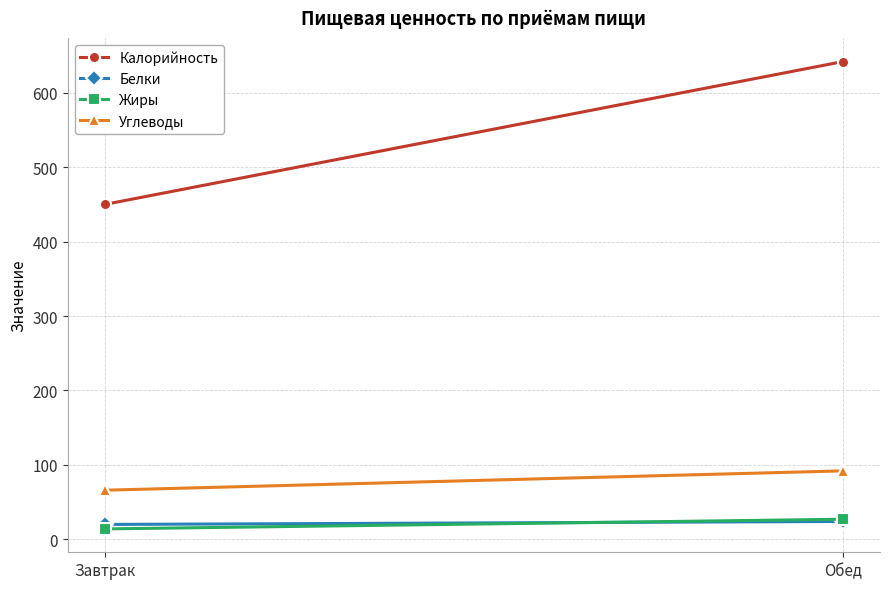

Reading left to right, extract all data points from this chart.

Калорийность: Завтрак=450	Обед=642
Белки: Завтрак=20	Обед=24
Жиры: Завтрак=14	Обед=27
Углеводы: Завтрак=66	Обед=92